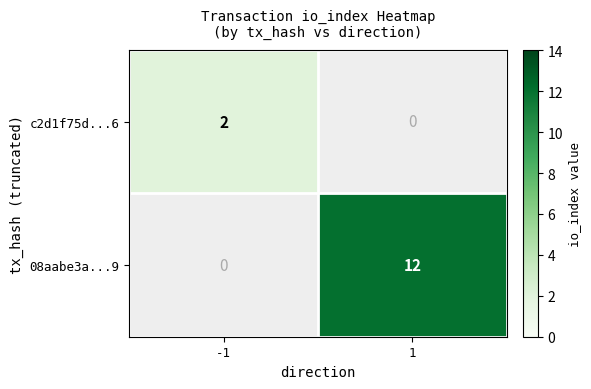

Which category has the highest value across all series?

1